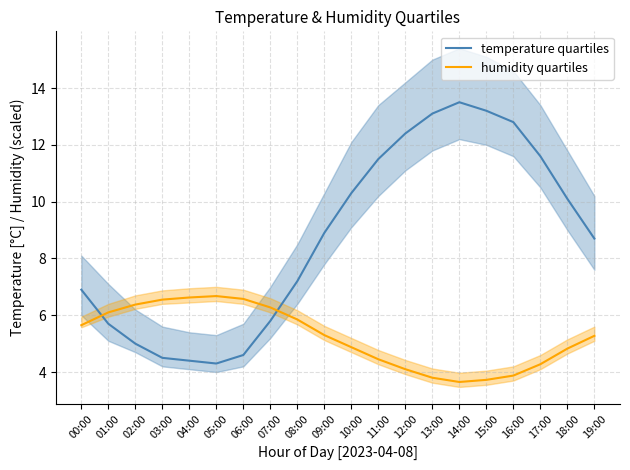

Is the value of humidity quartiles at 00:00 greater than the value of temperature quartiles at 01:00?

No